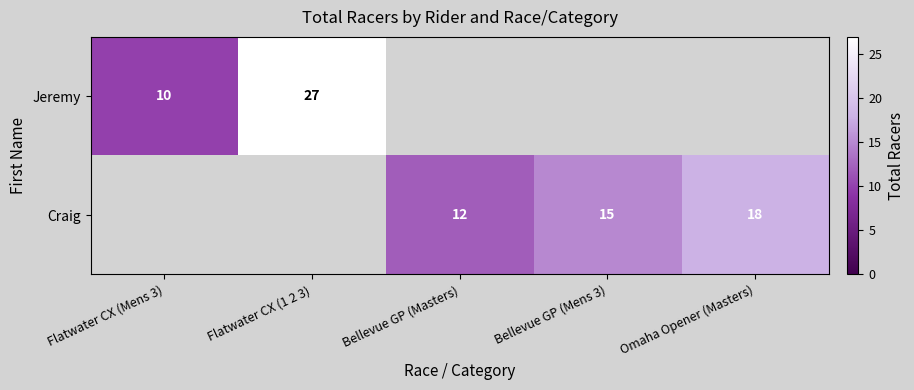

The Jeremy series shows 10 at Flatwater CX (Mens 3). True or false?

True